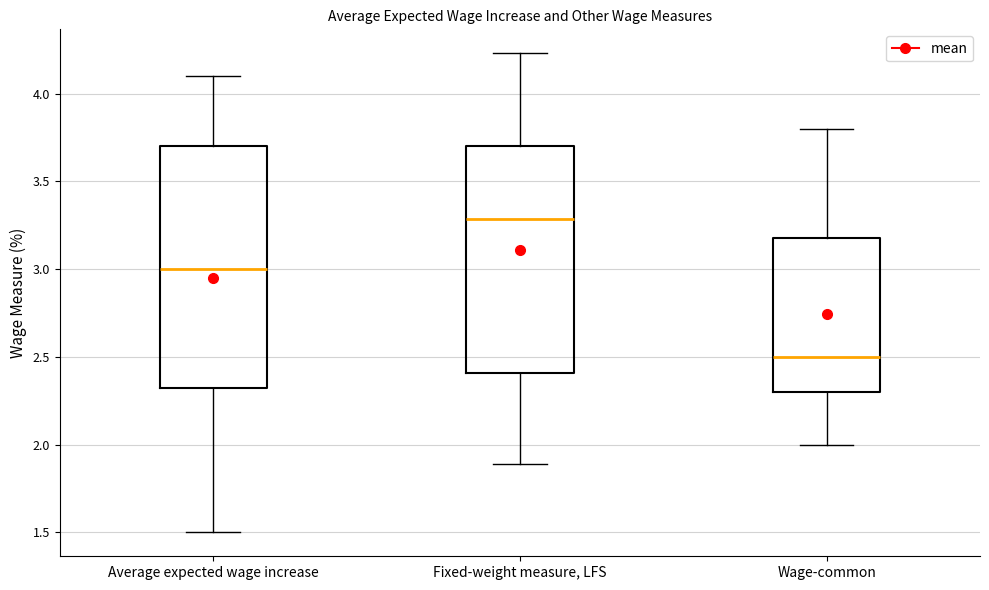

Where does the upper whisker of the box for Fixed-weight measure, LFS end on the y-axis? The values are not printed on the chart, so give them approximately, as read against the axis.

4.25